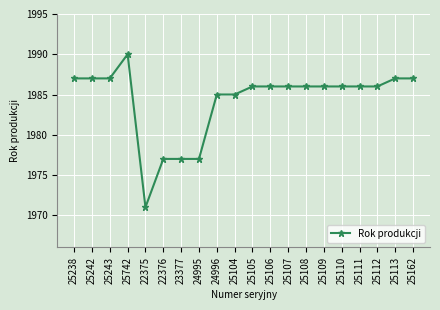

Is it true that the value at 25113 is 982?

False